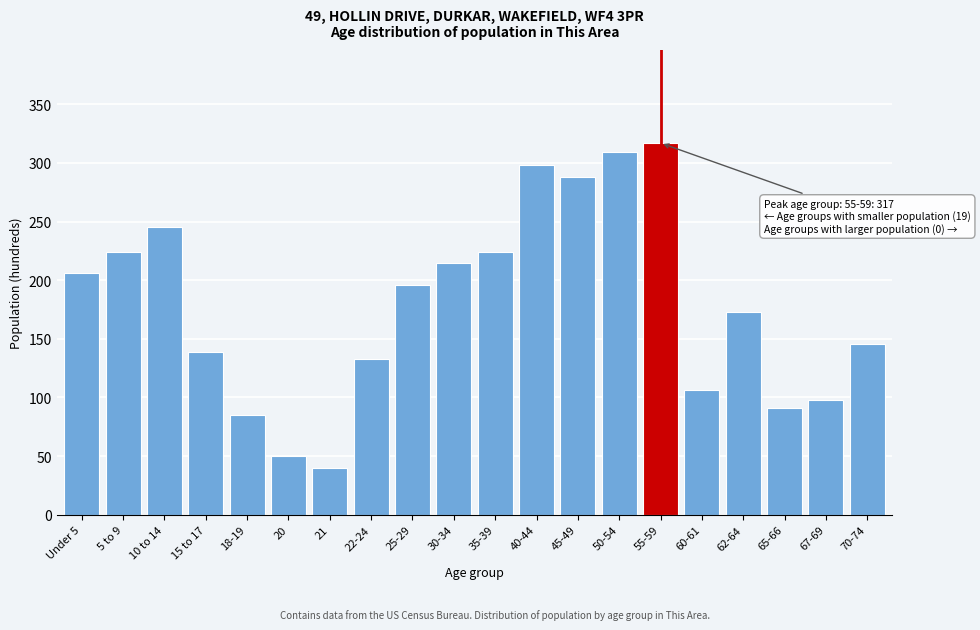

Reading left to right, transcribe all the data shown in this chart.

Under 5=206	5 to 9=224	10 to 14=245	15 to 17=139	18-19=85	20=50	21=40	22-24=133	25-29=196	30-34=215	35-39=224	40-44=298	45-49=288	50-54=309	55-59=317	60-61=106	62-64=173	65-66=91	67-69=98	70-74=146